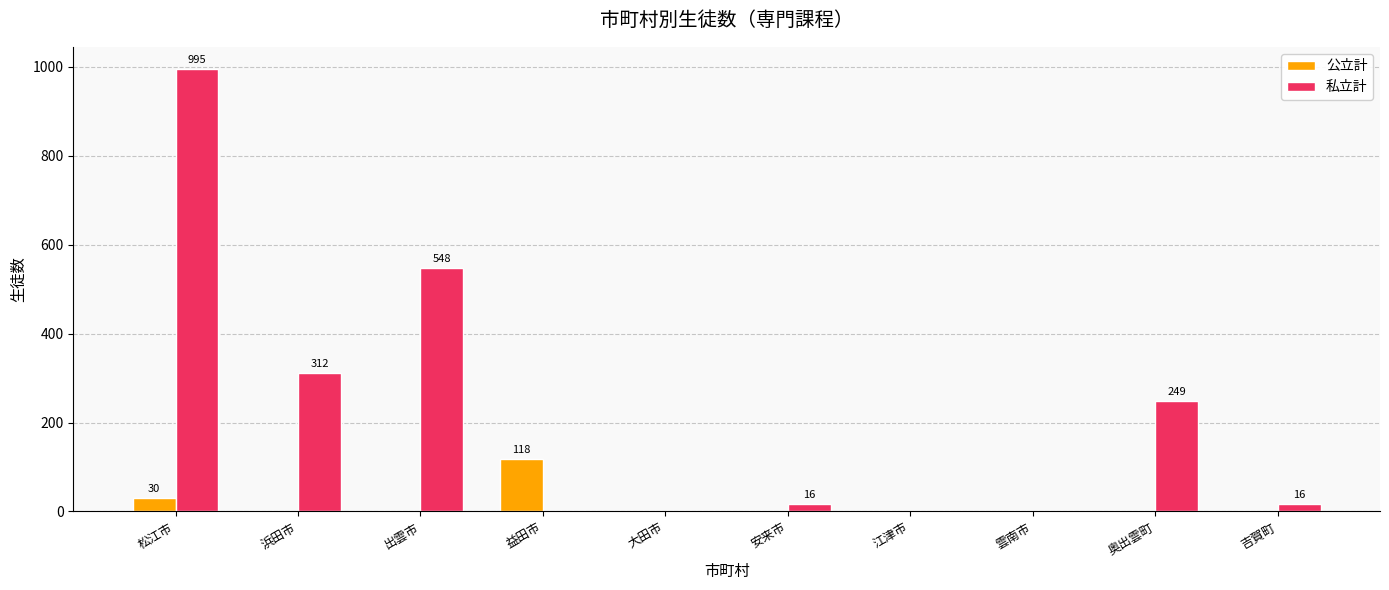

Which series has the largest range (max minus min)?

私立計